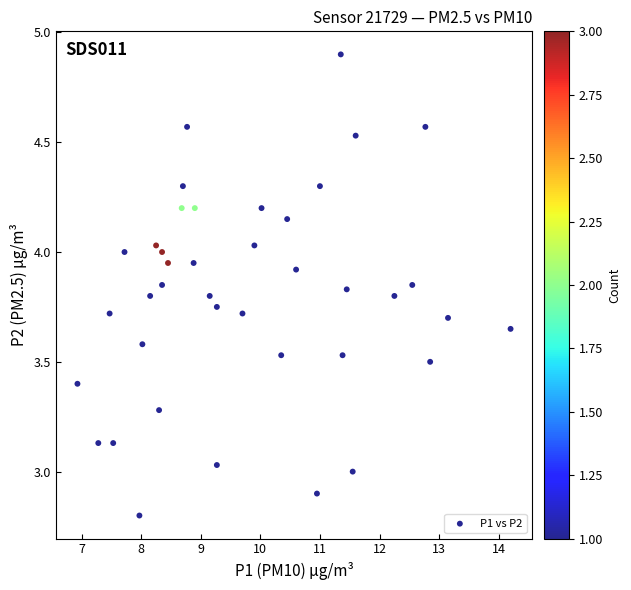

What is the range of Y values (max minus min)?

2.1